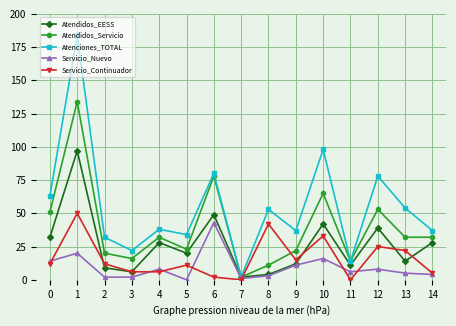

What is the maximum value shown in the chart?

184